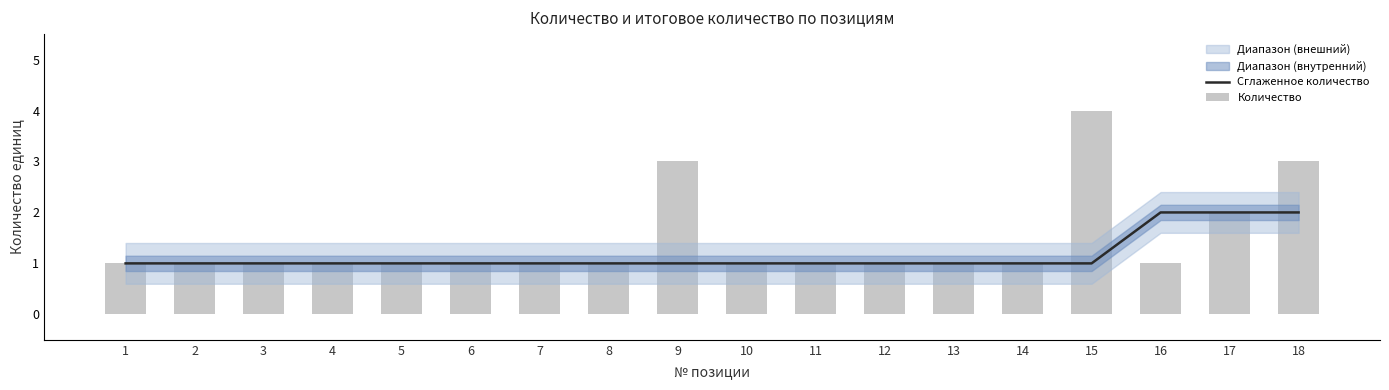

Is it true that Сглаженное количество equals 1 at 2?

True